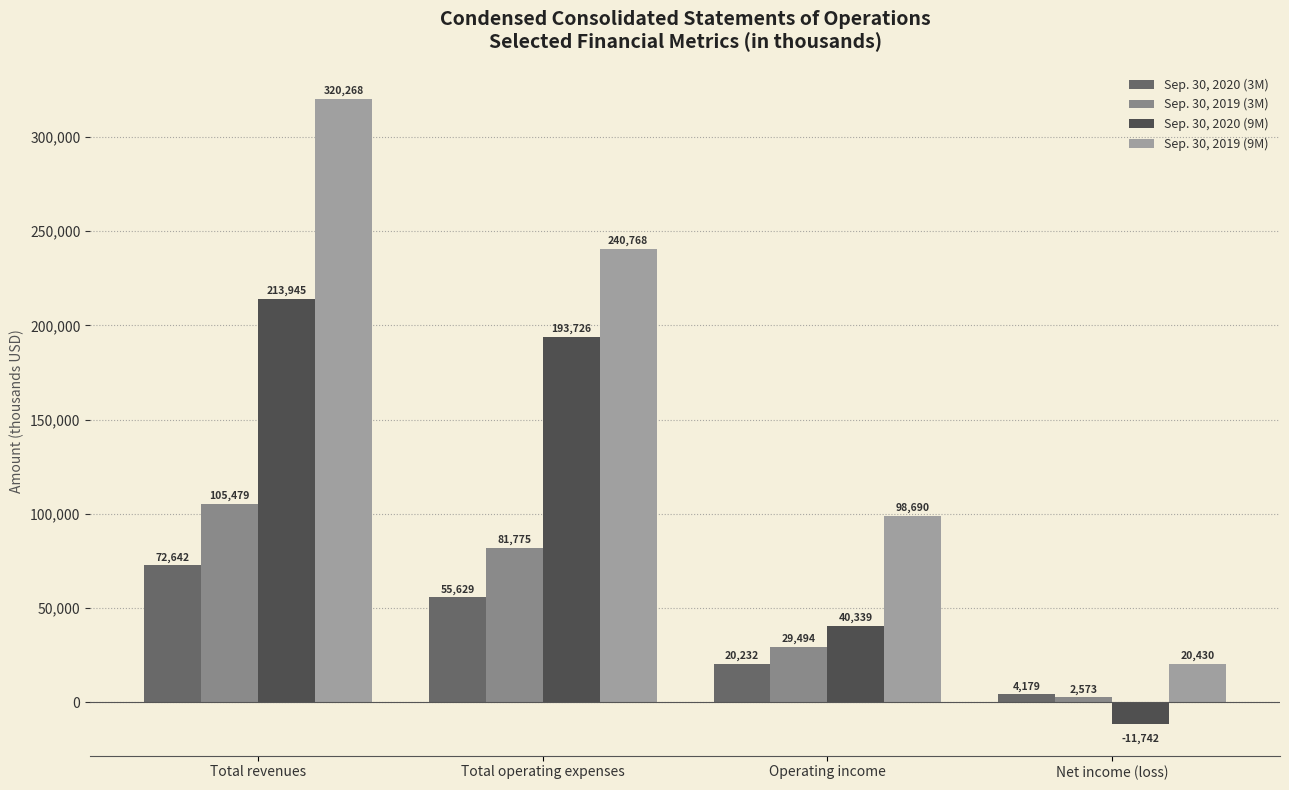

Is it true that Sep. 30, 2019 (9M) equals 514389 at Total revenues?

False